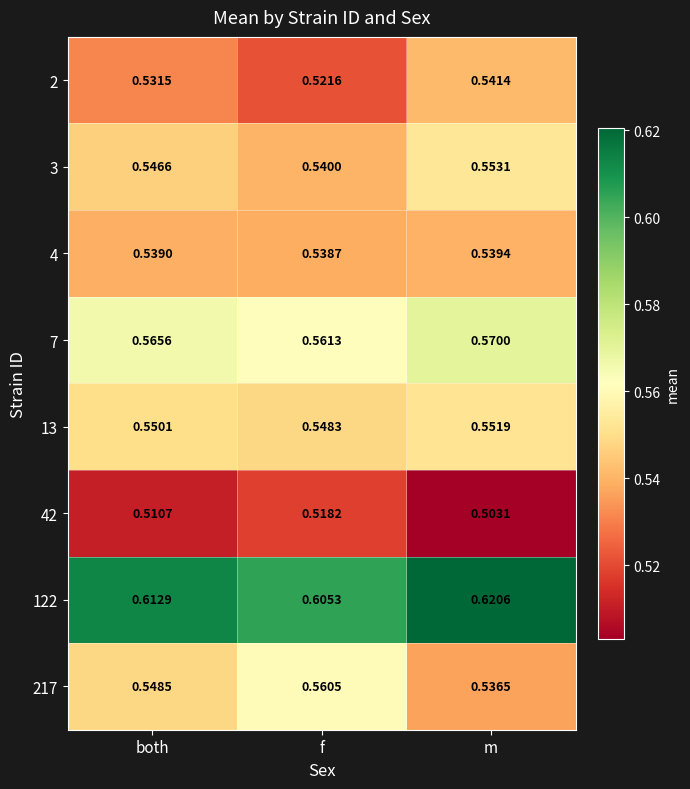

Which label corresponds to the largest value in the chart?

m